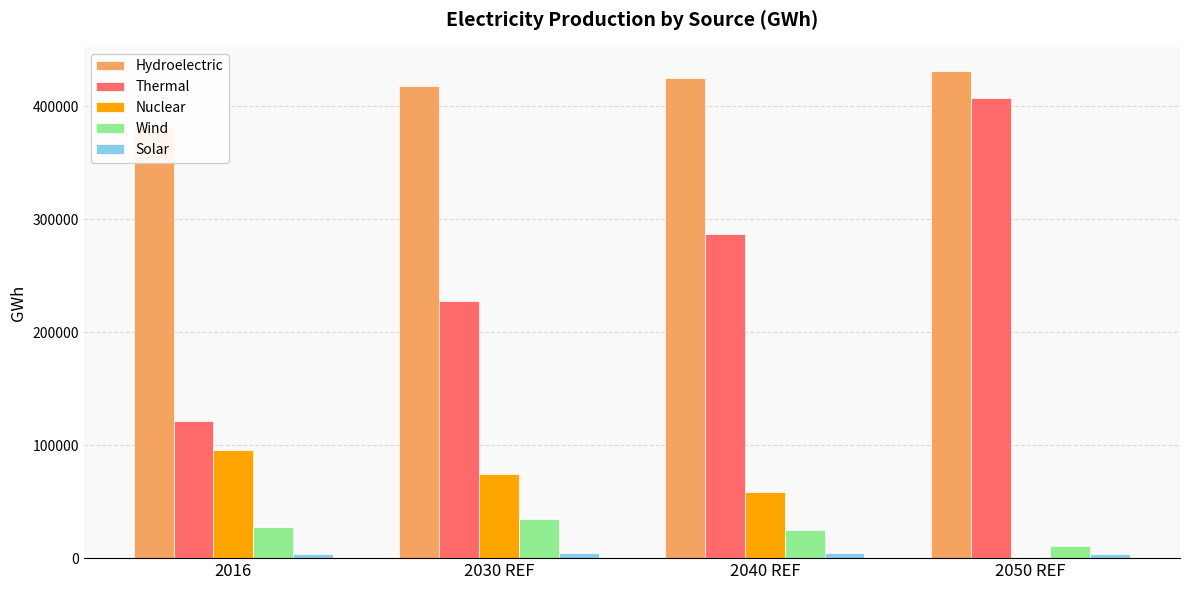

How many bars are there in each group?

5